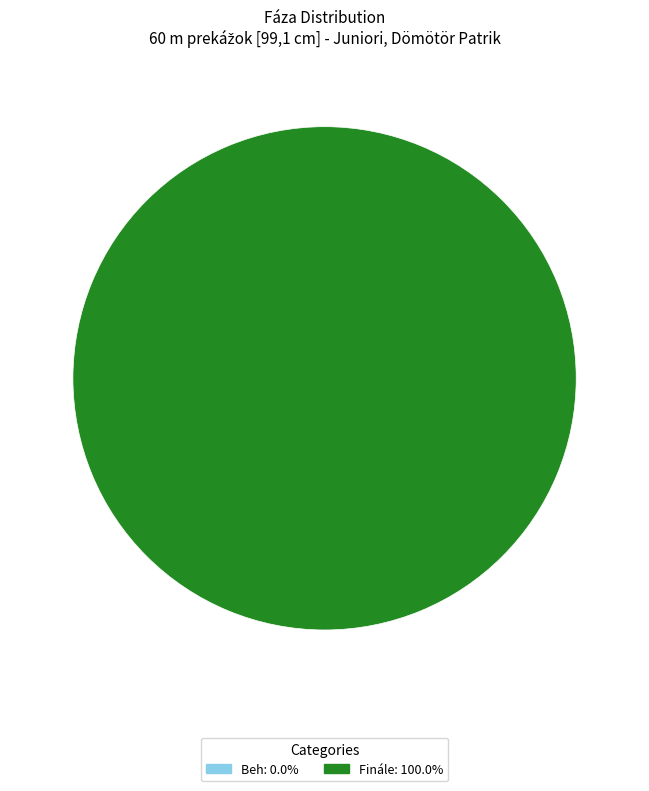

To the nearest percent, what is the difference between the Beh and Finále slice percentages?

100%